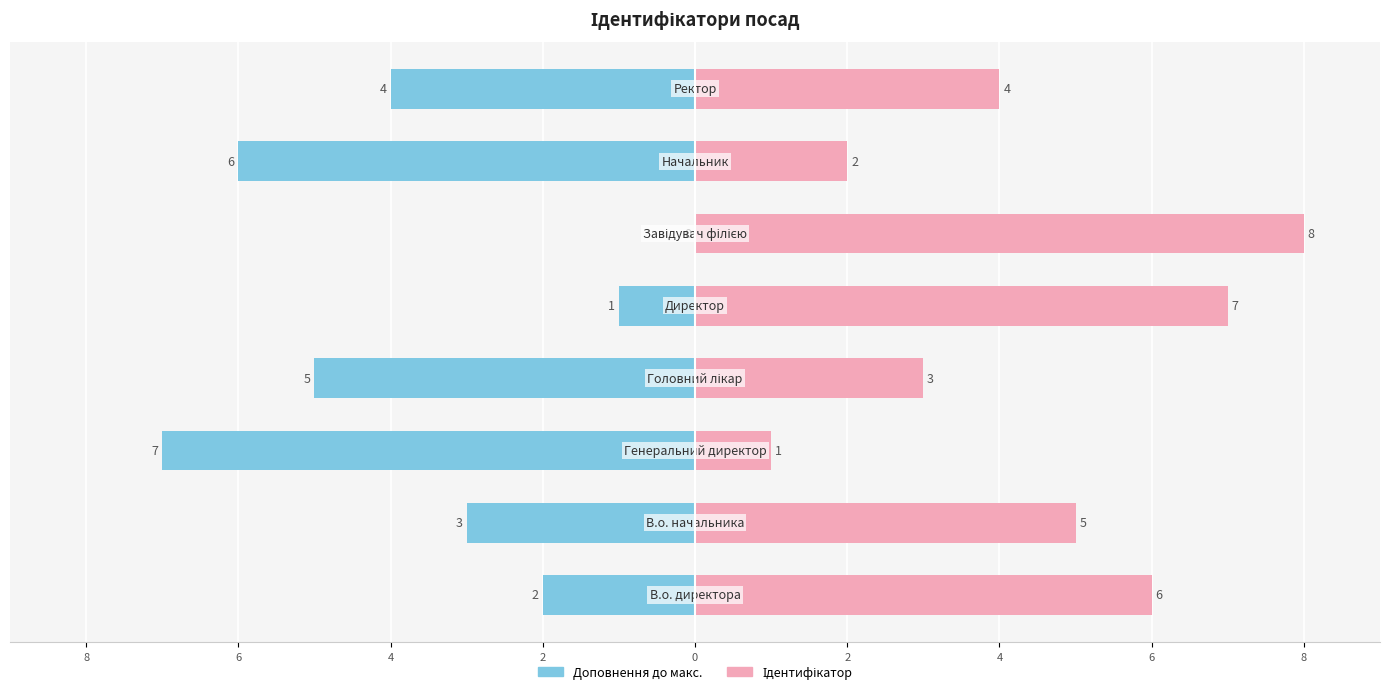

The value of Доповнення до макс. at 8 is -1. True or false?

False